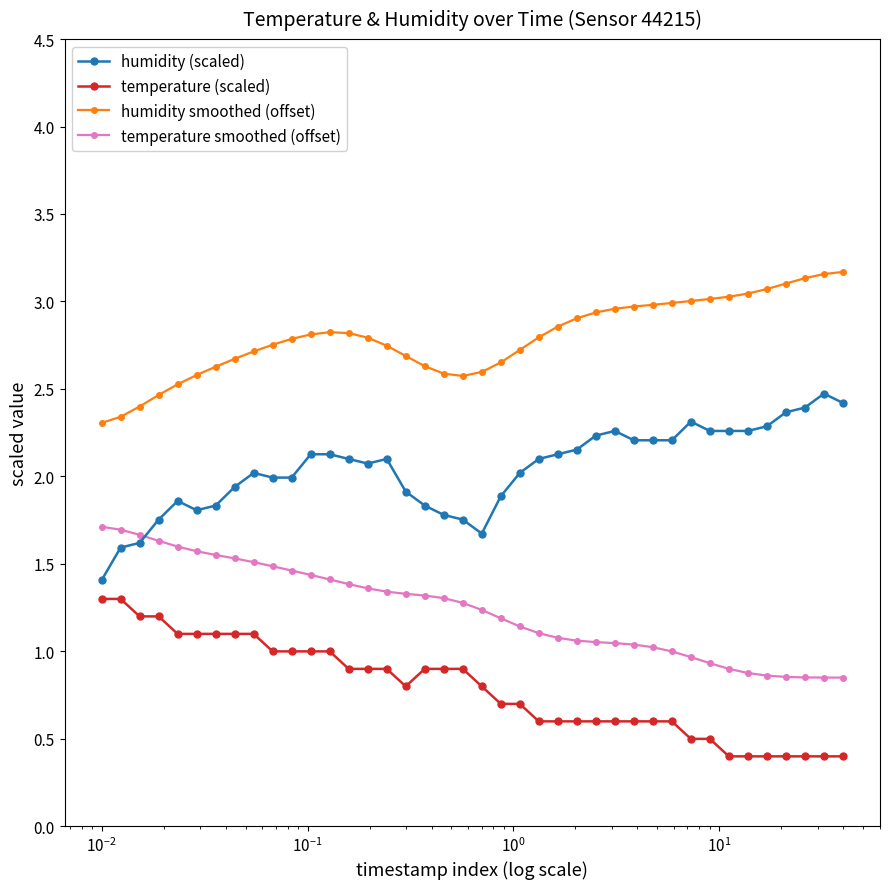

At how many categories does at least one series exceed 0?

40